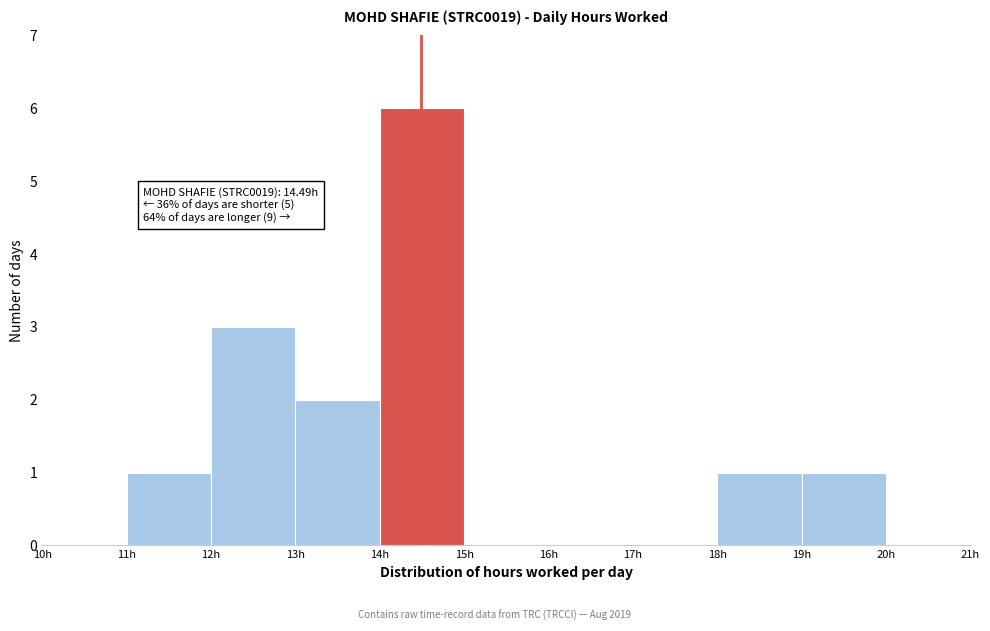

Which range on the x-axis has the tallest bar?

14 to 15